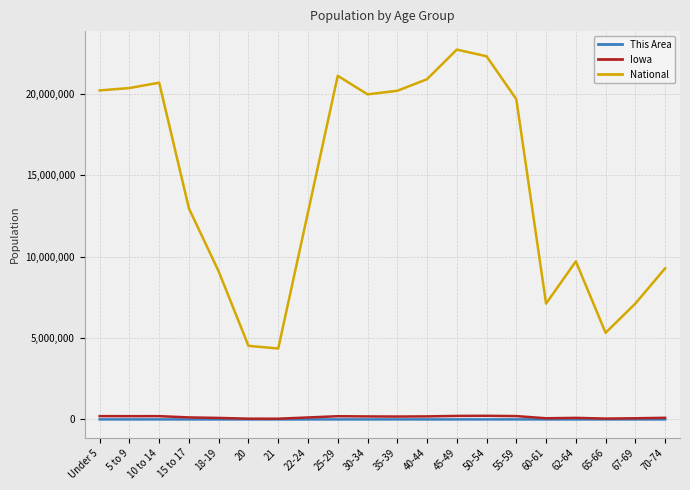

What is the sum of all National values?

290190983